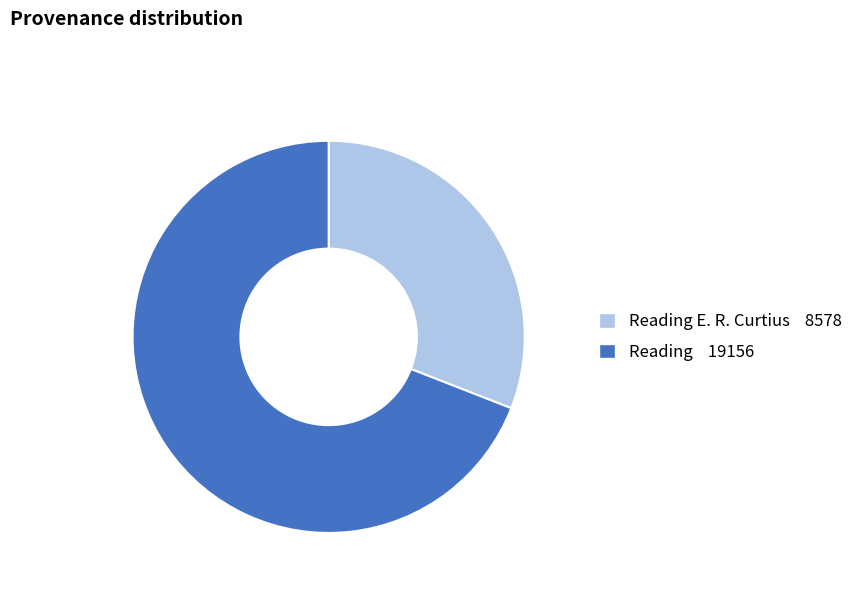

Is there any slice that represents more than half of the pie?

Yes